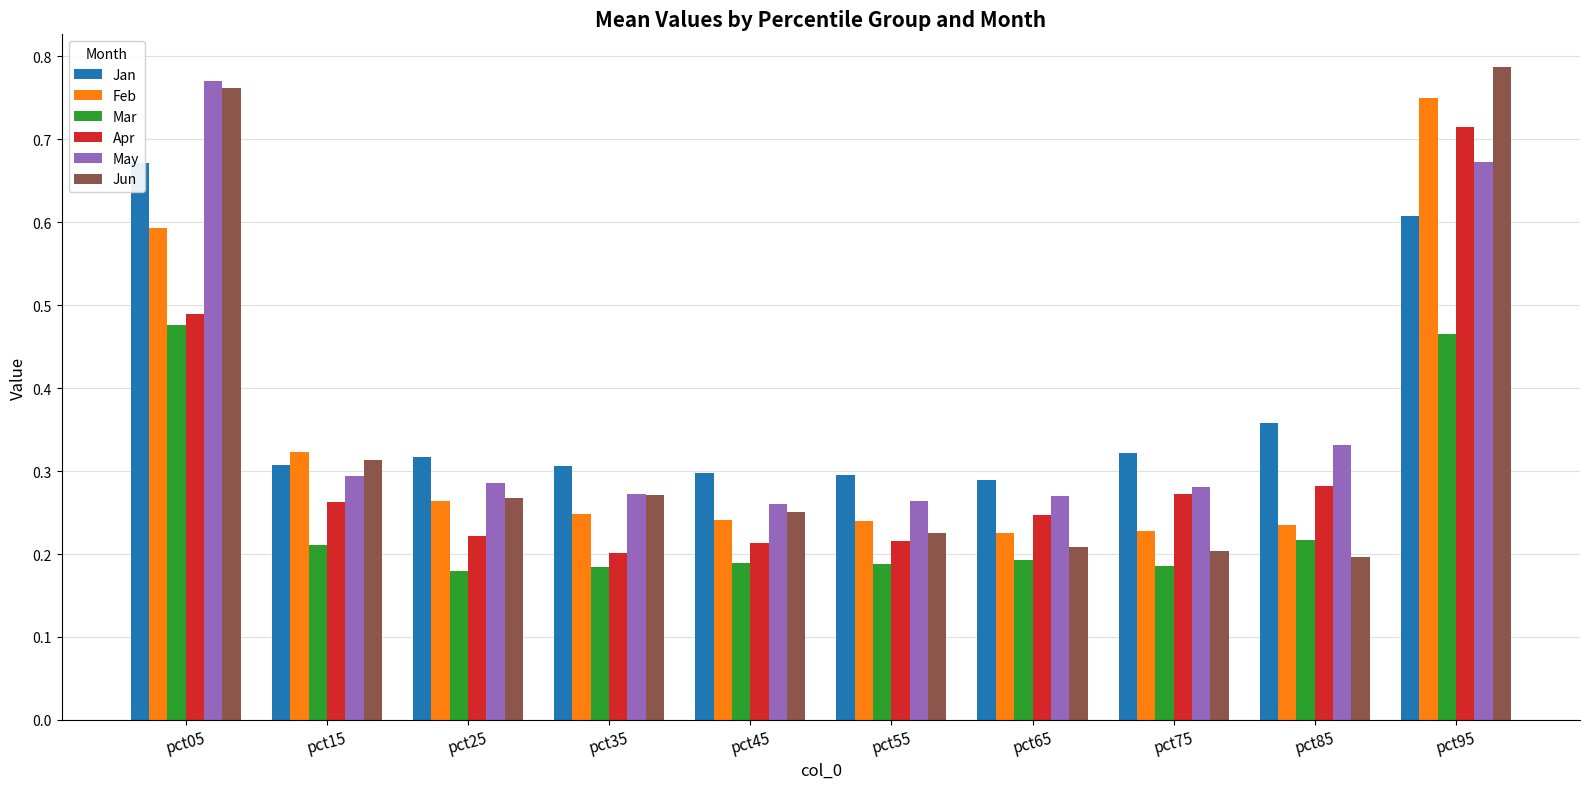

How many Apr values are between 0 and 1?

10